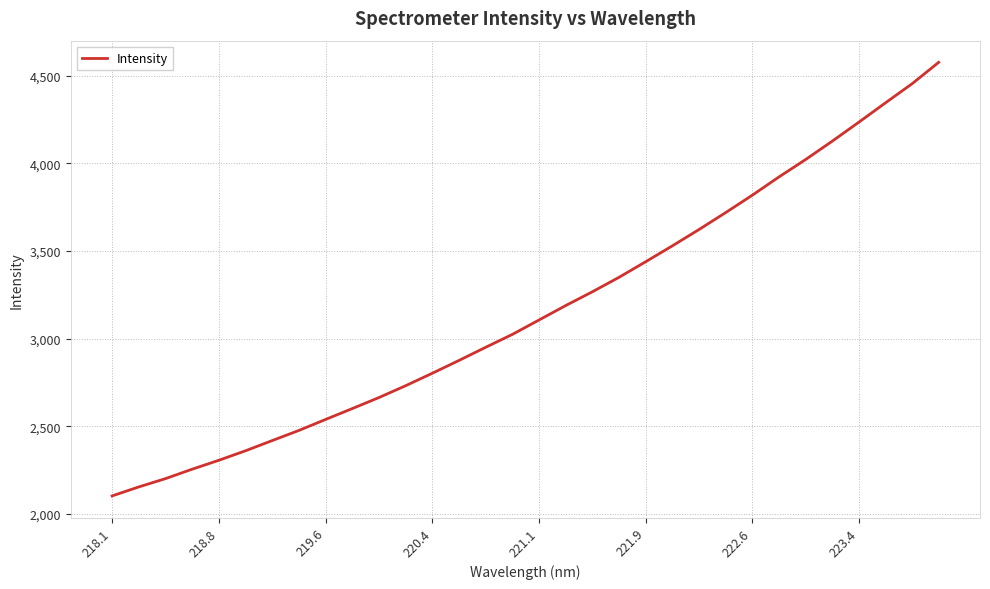

What is the smallest value displayed?

2102.5